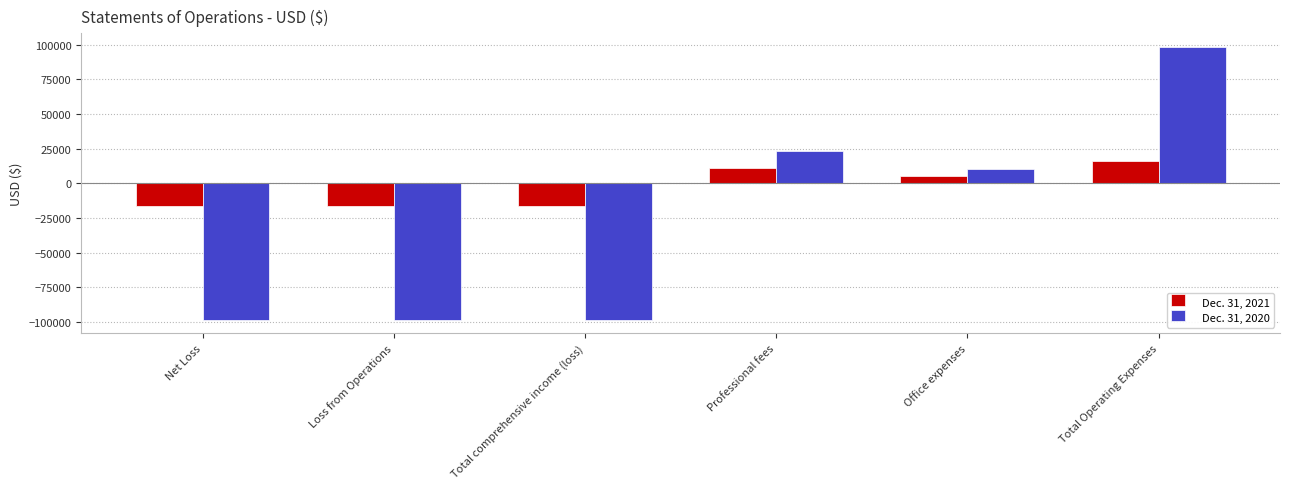

Where does the Dec. 31, 2021 series first go above 5498?

Professional fees